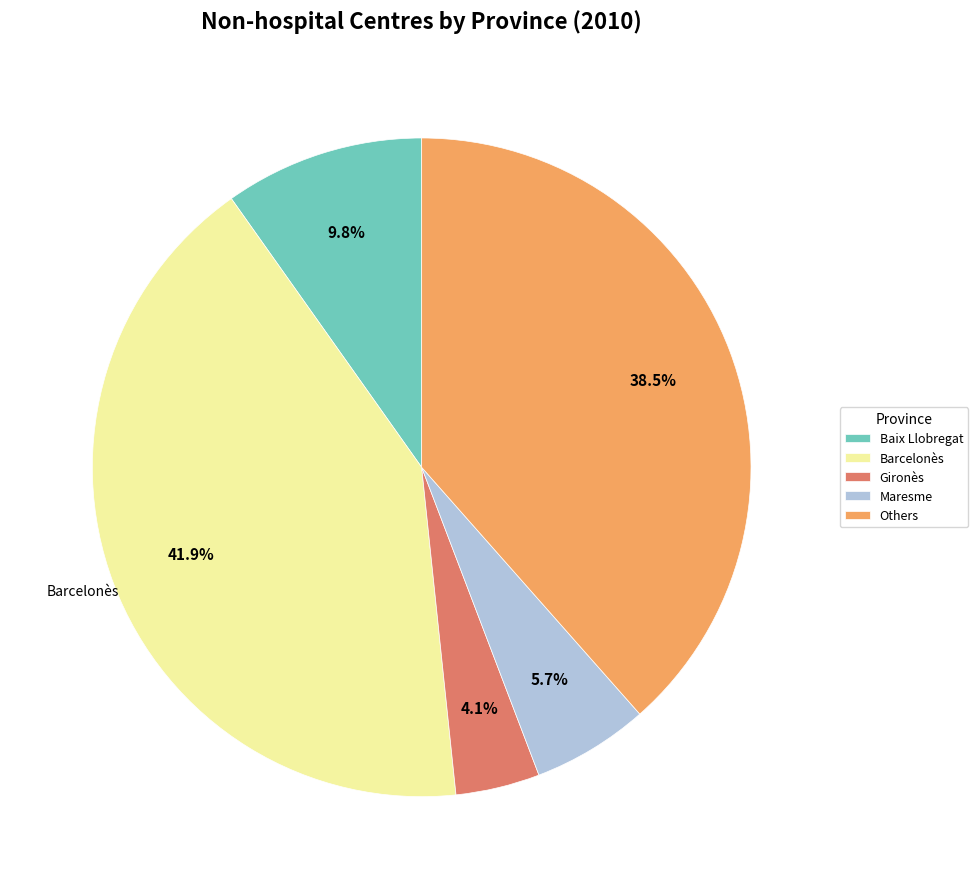

Which has a higher value, Gironès or Baix Llobregat?

Baix Llobregat